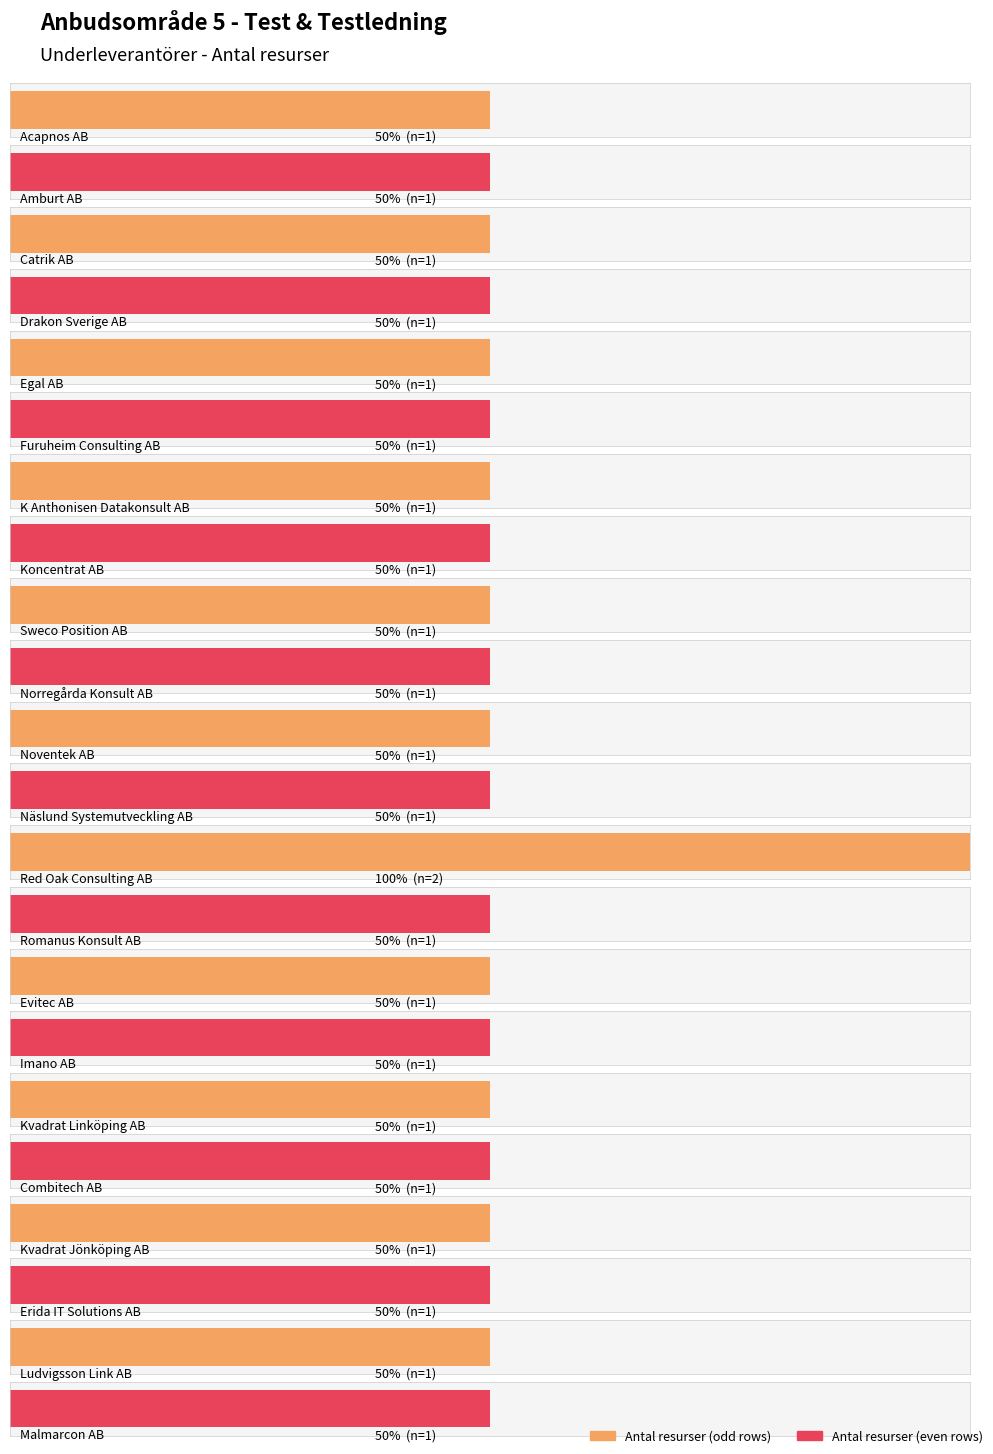

How many values are between 1 and 2?

22